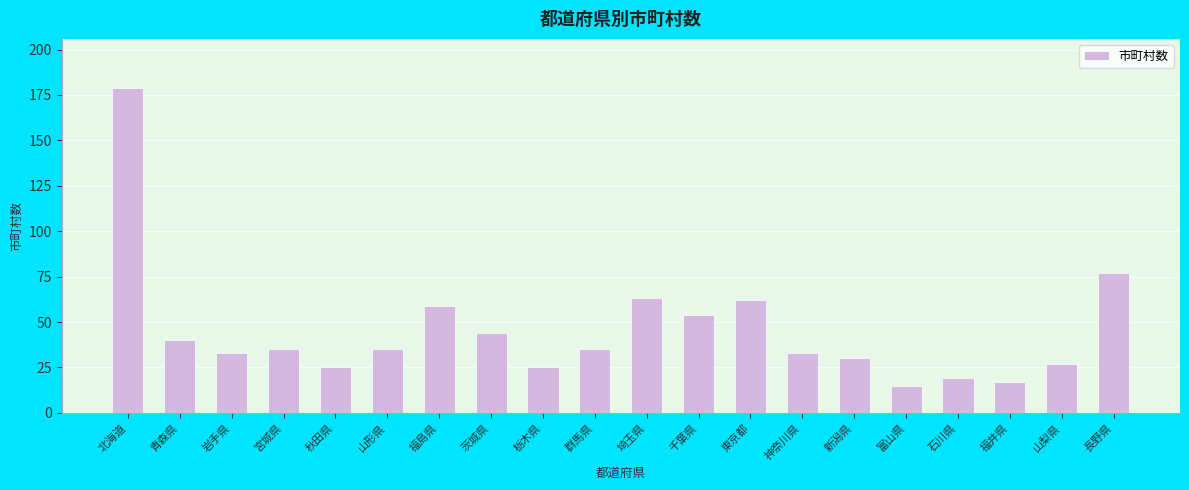

What is the greatest value displayed?

179